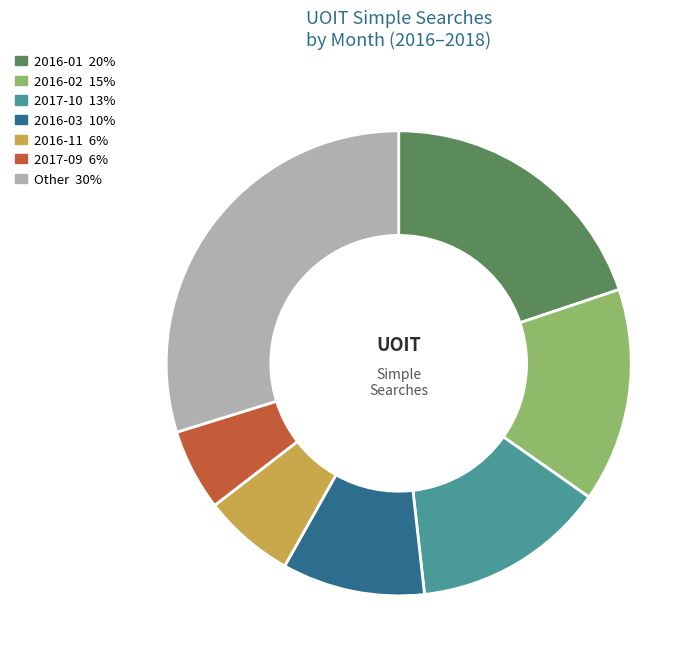

Is there any slice that represents more than half of the pie?

No